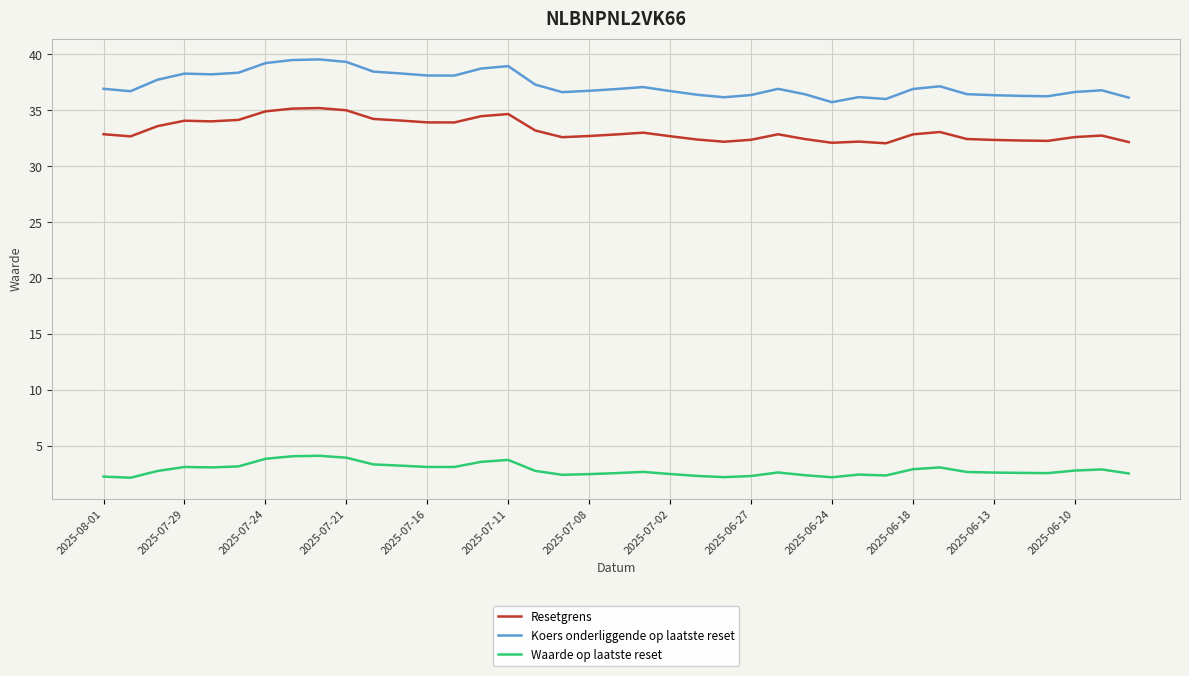

True or false: Waarde op laatste reset and Koers onderliggende op laatste reset intersect in this chart.

False